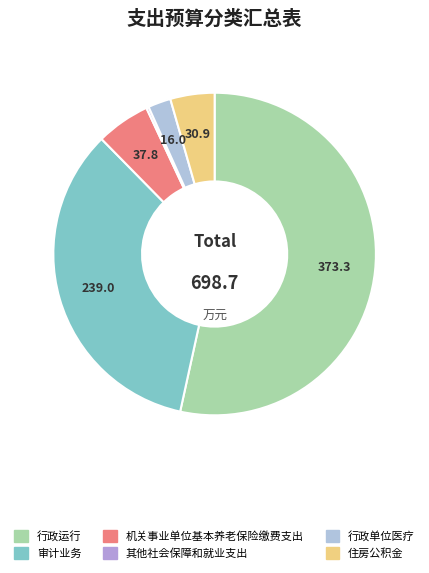

To the nearest percent, what portion does 住房公积金 represent?

4%